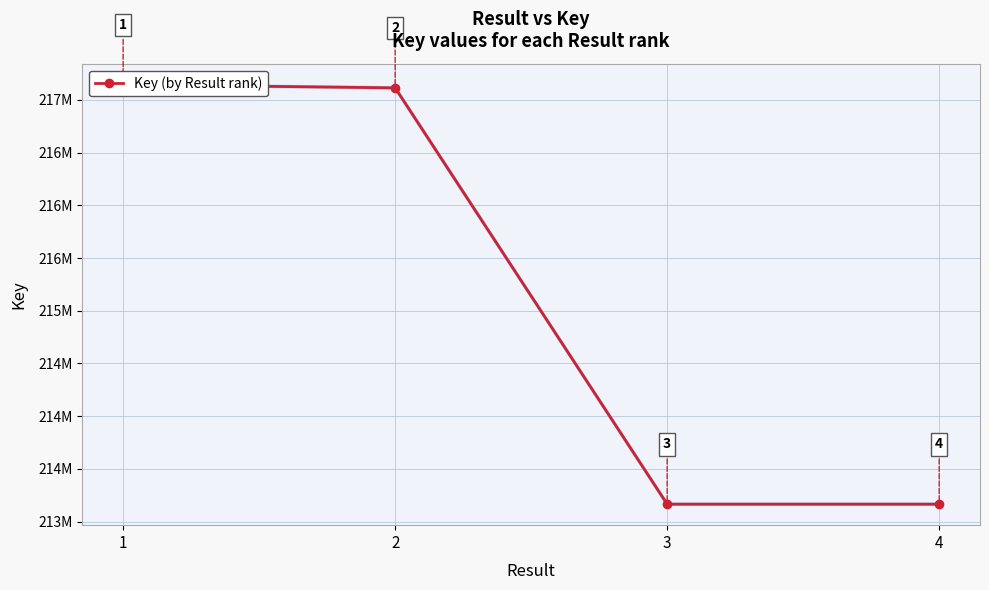

Where does the data first go above 217114358?

1